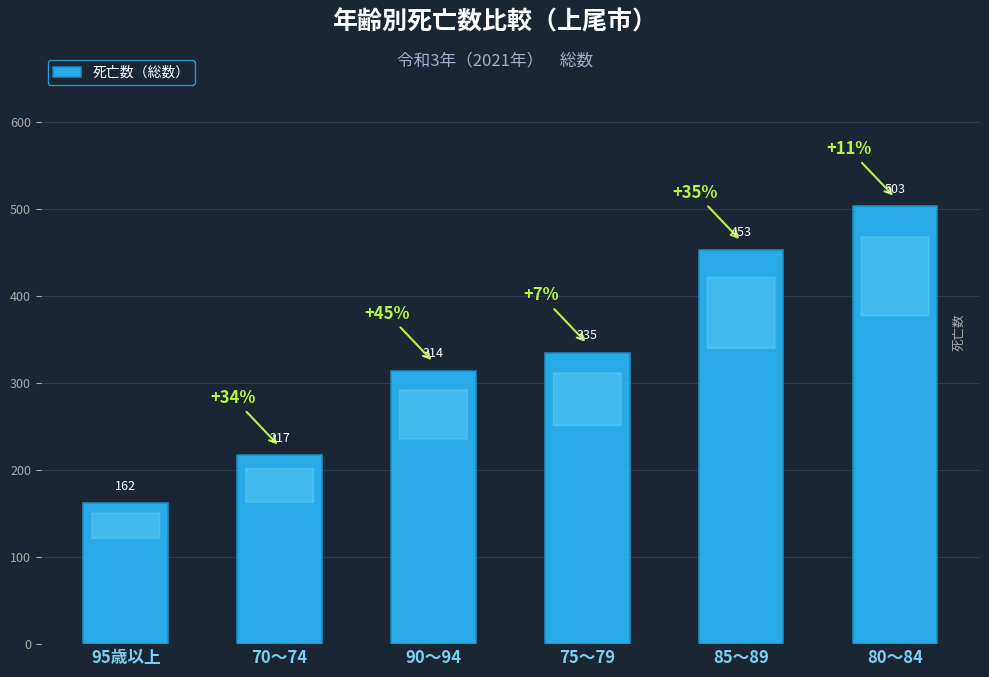

What is the label of the 3rd bar from the right?

75〜79